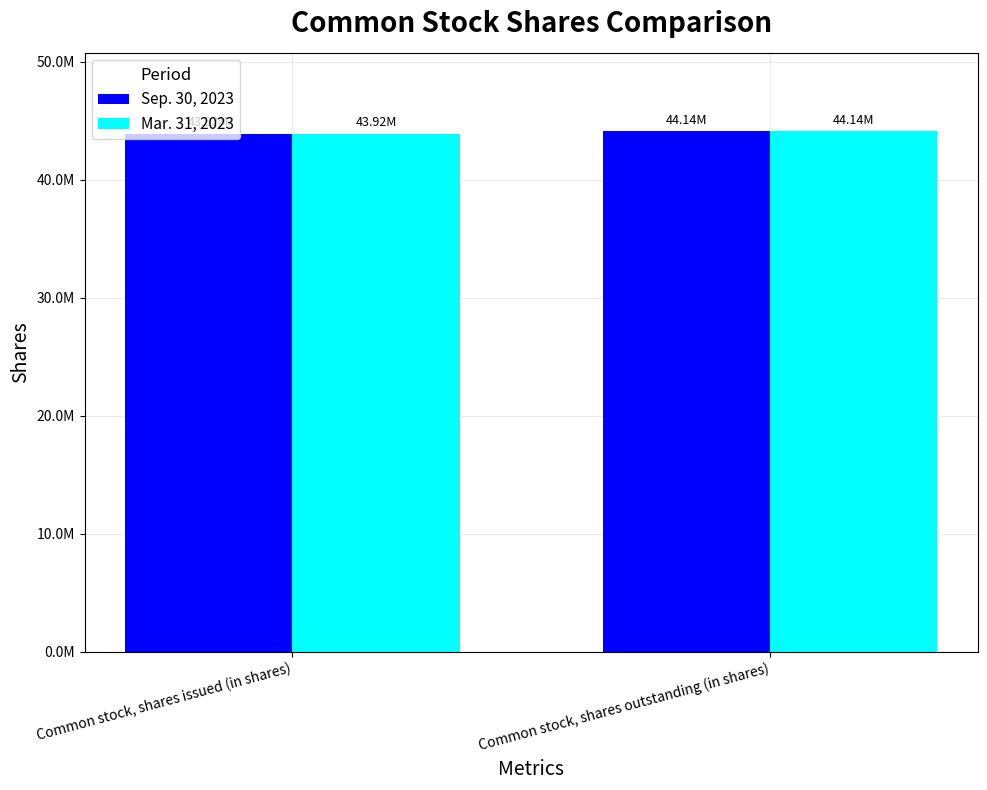

What is the minimum value shown in the chart?

43918000